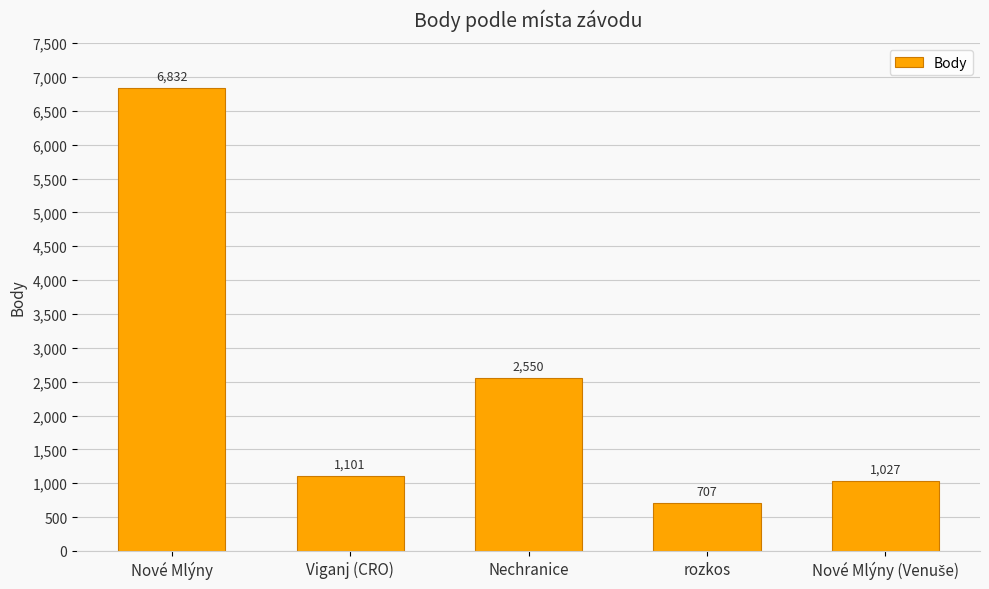

How many bars are there in total?

5